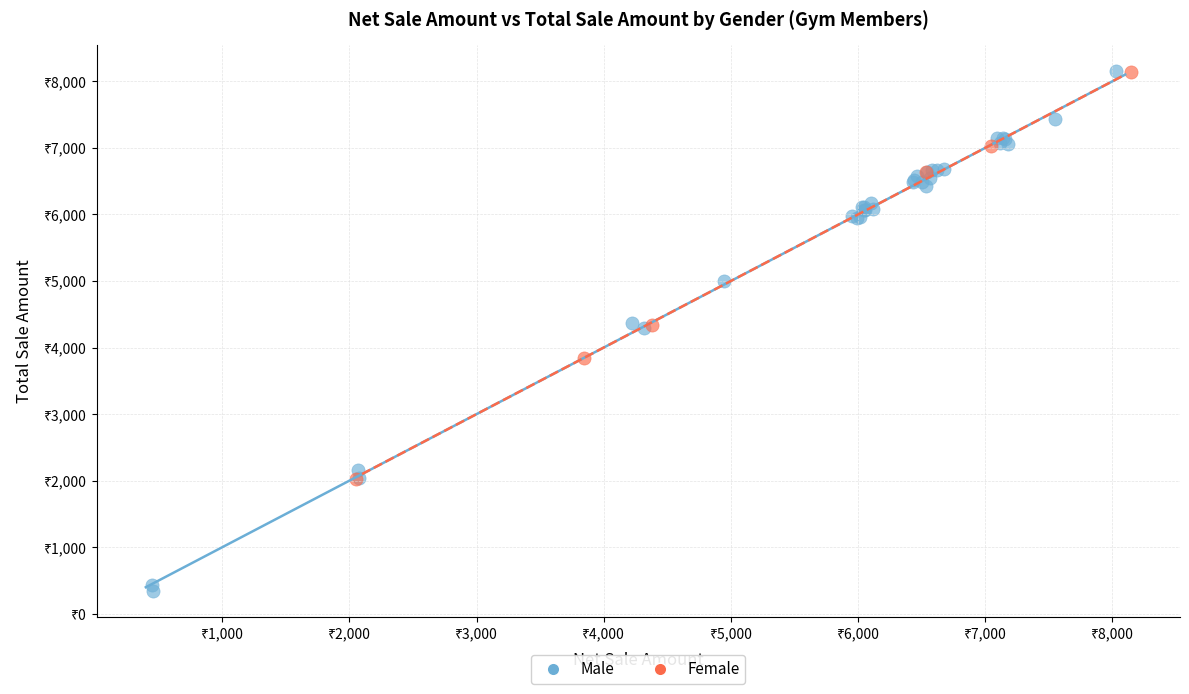

Which series contains the lowest Y value?

Male